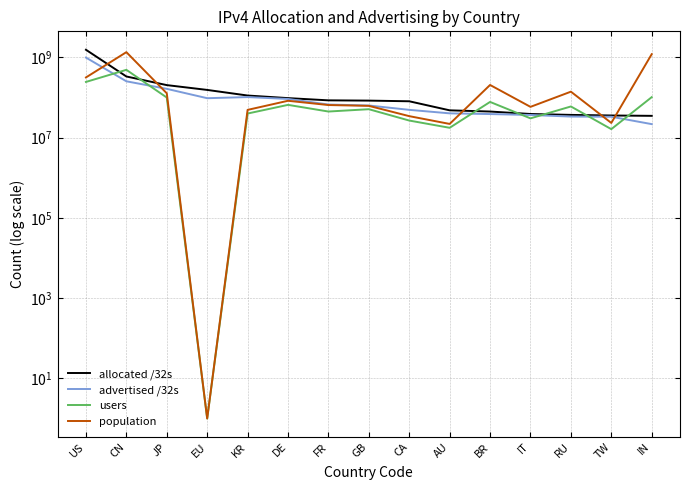

List the labels in order of advertised /32s value, smallest first.

IN, TW, RU, IT, BR, AU, CA, GB, FR, DE, EU, KR, JP, CN, US